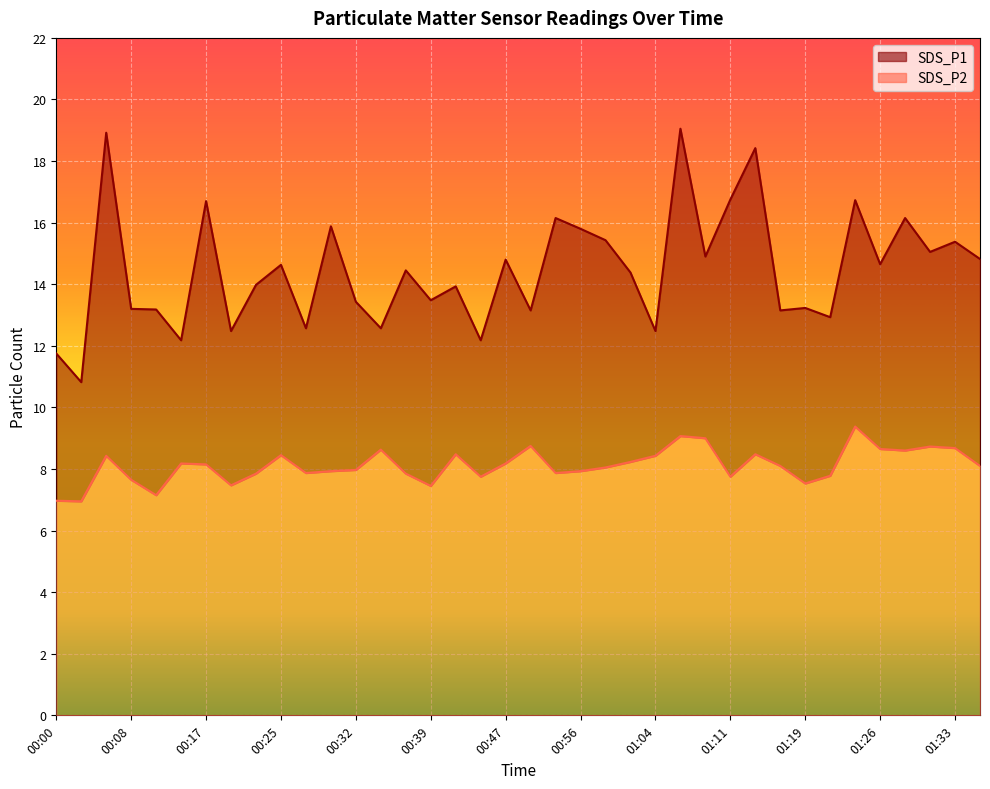

Reading left to right, transcribe all the data shown in this chart.

SDS_P1: 00:00=11.8	00:03=10.8	00:05=18.9	00:08=13.2	00:13=13.2	00:15=12.2	00:17=16.7	00:20=12.5	00:22=14.0	00:25=14.6	00:27=12.6	00:30=15.9	00:32=13.4	00:34=12.6	00:37=14.4	00:39=13.5	00:42=13.9	00:44=12.2	00:47=14.8	00:49=13.2	00:51=16.1	00:56=15.8	00:59=15.4	01:01=14.4	01:04=12.5	01:06=19.1	01:09=14.9	01:11=16.8	01:14=18.4	01:16=13.2	01:19=13.2	01:21=12.9	01:24=16.7	01:26=14.7	01:28=16.1	01:31=15.1	01:33=15.4	01:36=14.8
SDS_P2: 00:00=7.0	00:03=7.0	00:05=8.4	00:08=7.7	00:13=7.2	00:15=8.2	00:17=8.2	00:20=7.5	00:22=7.8	00:25=8.4	00:27=7.9	00:30=7.9	00:32=8.0	00:34=8.6	00:37=7.8	00:39=7.5	00:42=8.5	00:44=7.8	00:47=8.2	00:49=8.8	00:51=7.9	00:56=7.9	00:59=8.1	01:01=8.2	01:04=8.4	01:06=9.1	01:09=9.0	01:11=7.8	01:14=8.5	01:16=8.1	01:19=7.5	01:21=7.8	01:24=9.4	01:26=8.7	01:28=8.6	01:31=8.7	01:33=8.7	01:36=8.1